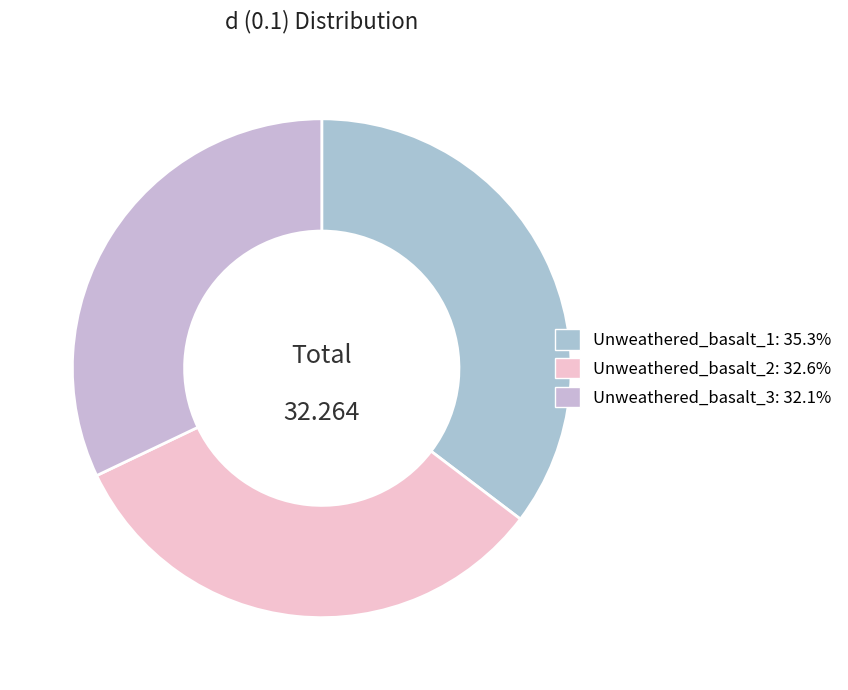

What is the change in value from Unweathered_basalt_1 to Unweathered_basalt_2?

-0.9